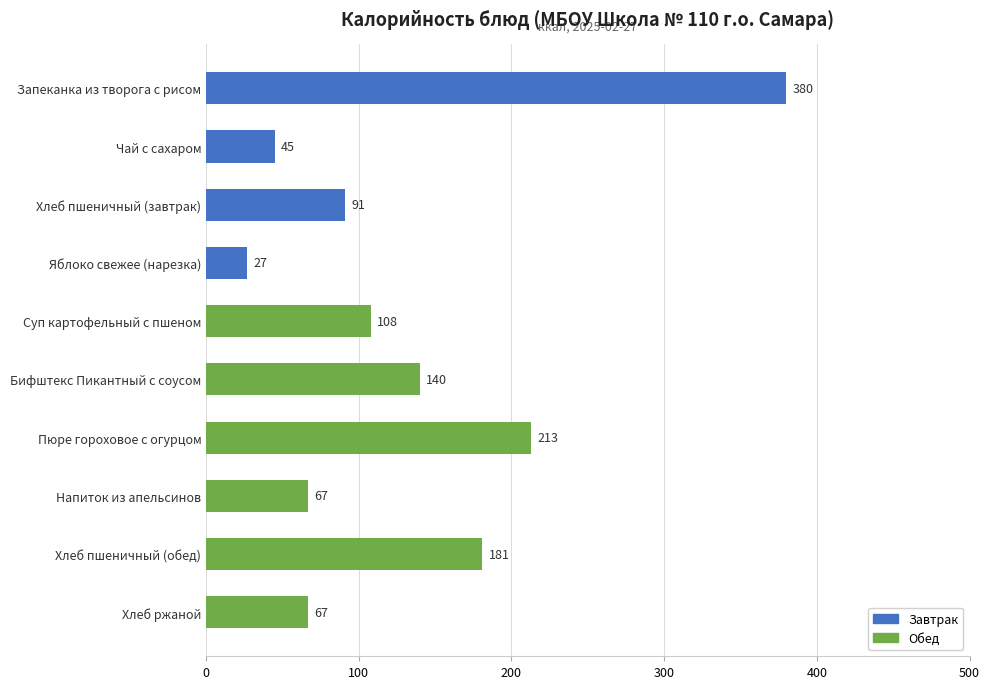

Which has a higher value, Запеканка из творога с рисом or Бифштекс Пикантный с соусом?

Запеканка из творога с рисом